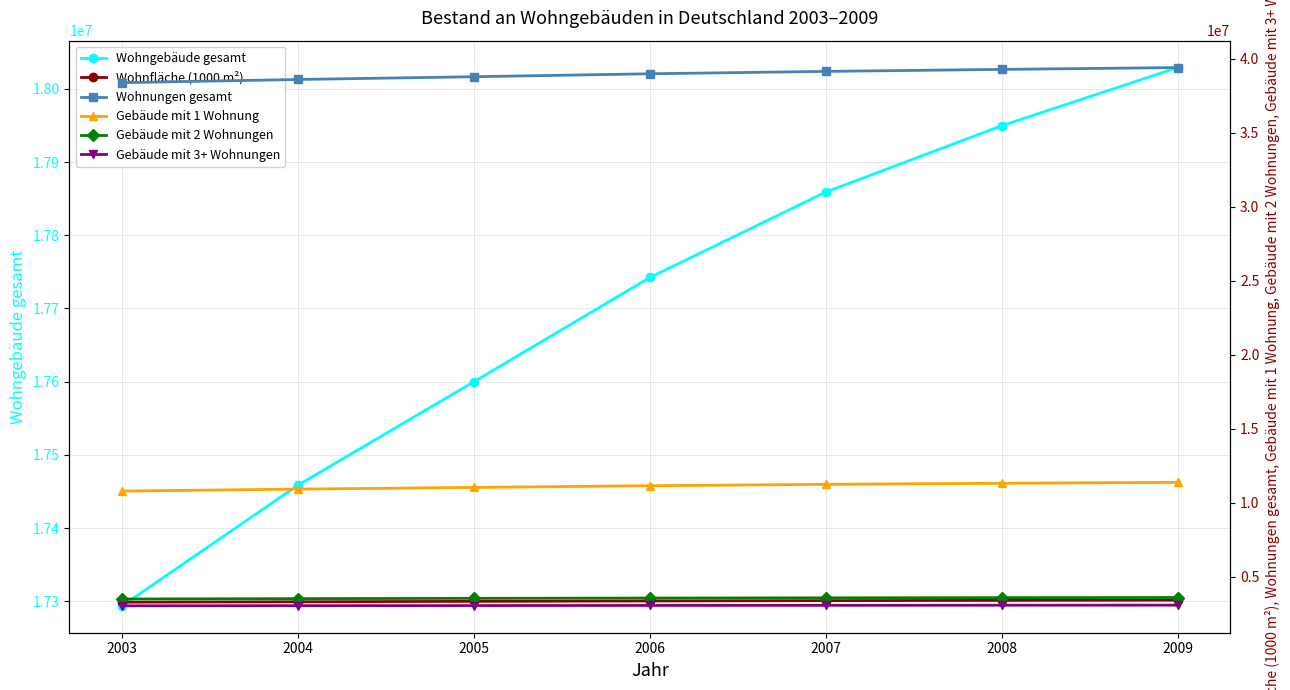

Does the chart display data point markers on the line(s)?

Yes